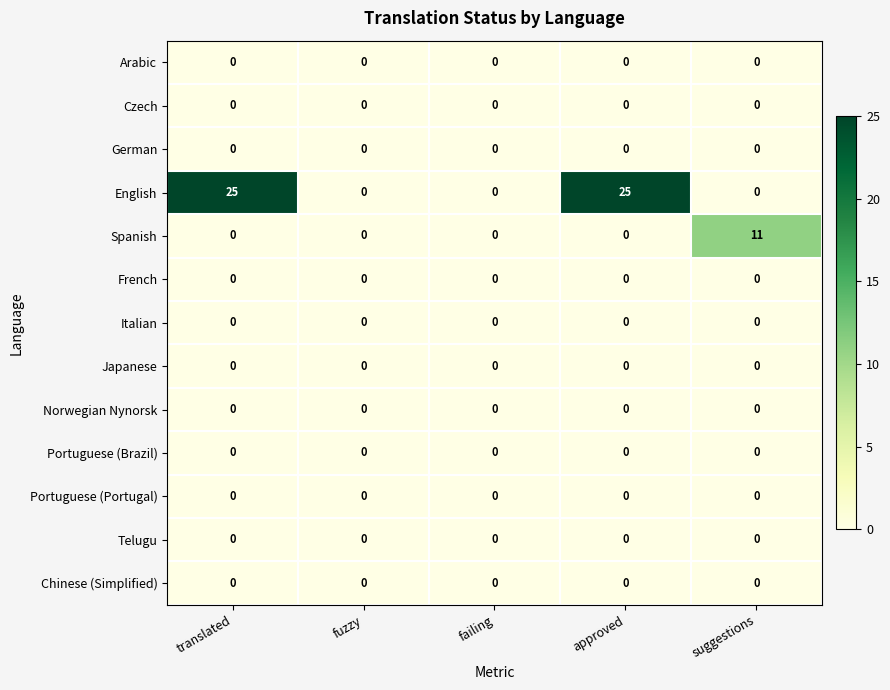

What is the total value across all series at translated?

25